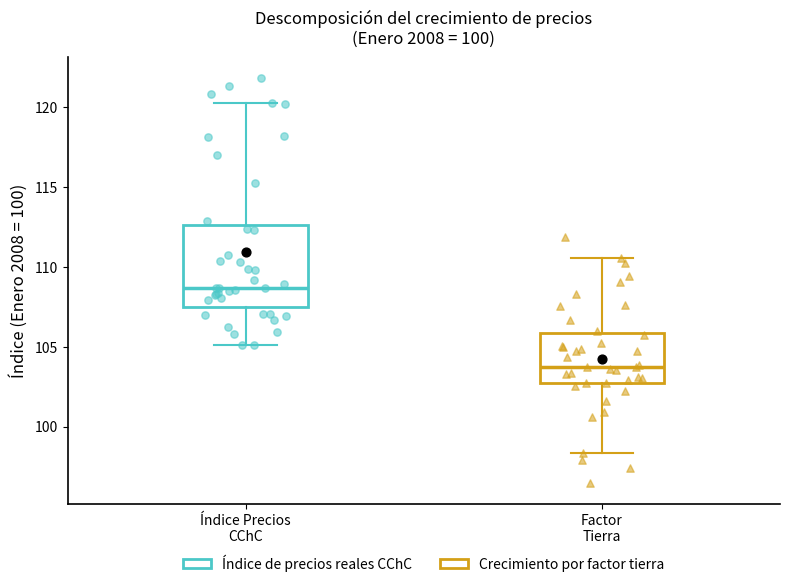

Reading left to right, transcribe this box plot: for each box, give where its median line is, the range the box spans, and where its two whiskers end, as read against the y-axis. The values are not printed on the chart, so give them approximately, as read against the axis.

Índice Precios CChC: median 108.5, box 107.5 to 112.5, whiskers 105.0 to 120.5
Factor Tierra: median 103.5, box 102.5 to 106.0, whiskers 98.5 to 110.5